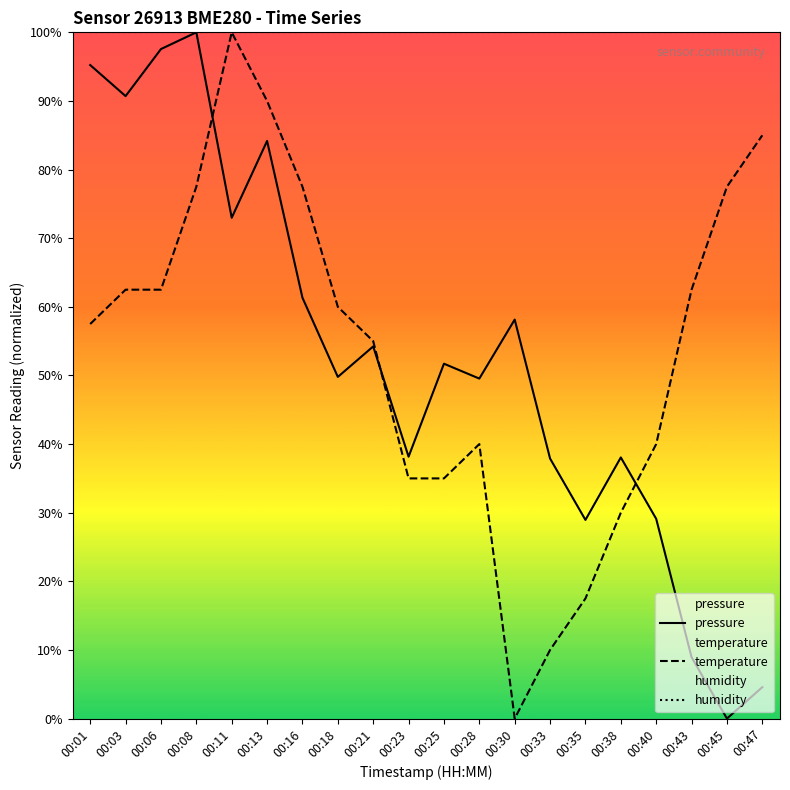

How many data points does each series have?

20